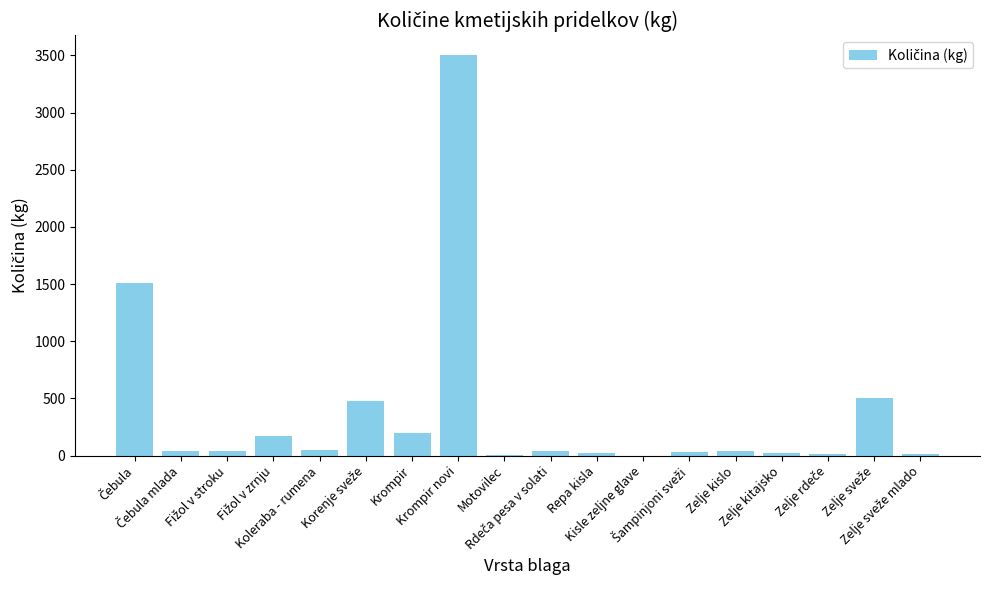

What is the maximum value shown in the chart?

3500